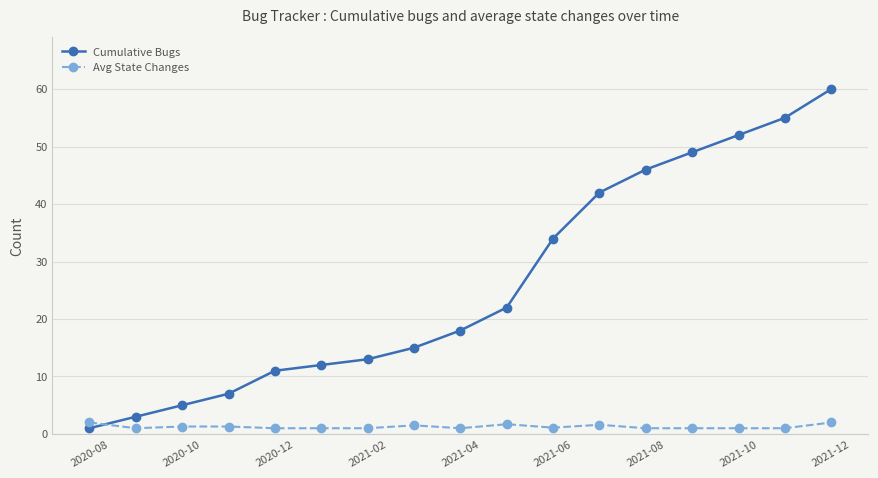

What is the difference between the maximum and minimum values in the Avg State Changes series?

1.0